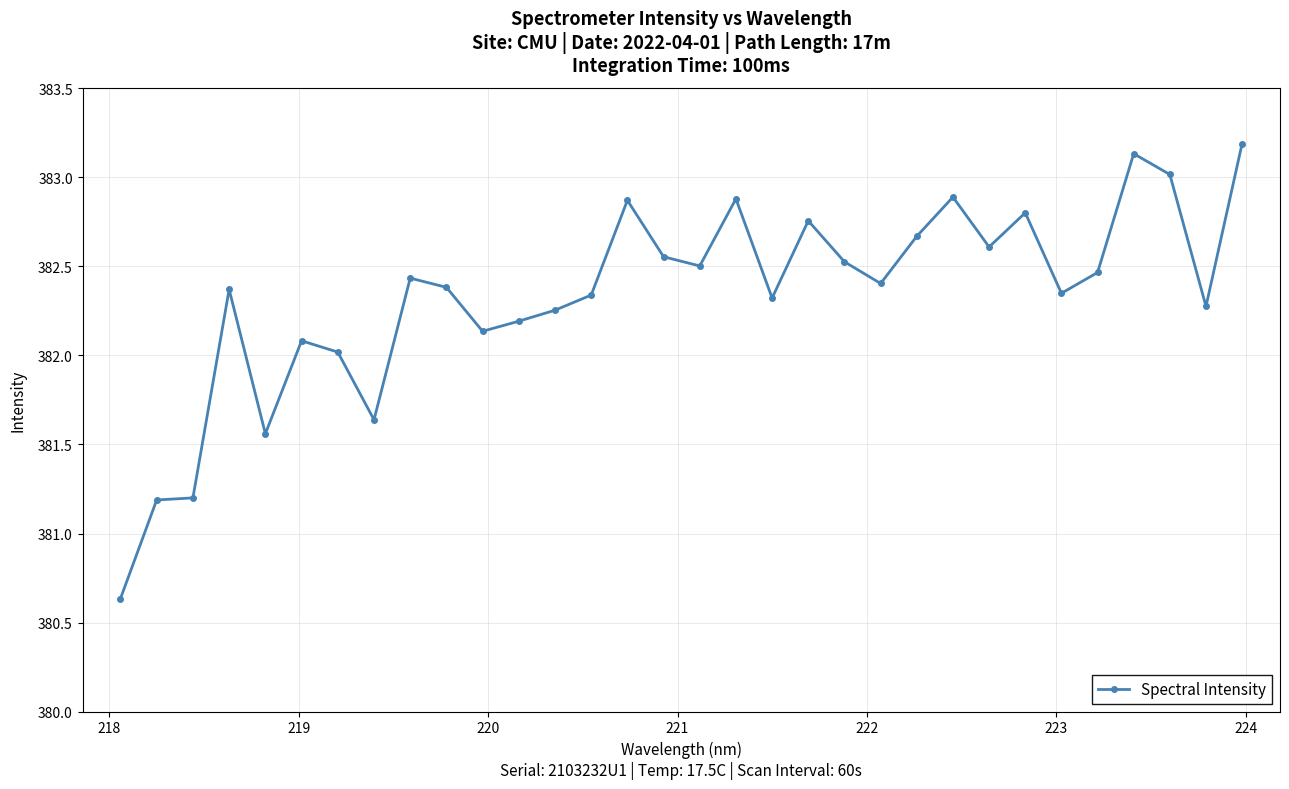

What is the difference between the maximum and minimum values?

2.6